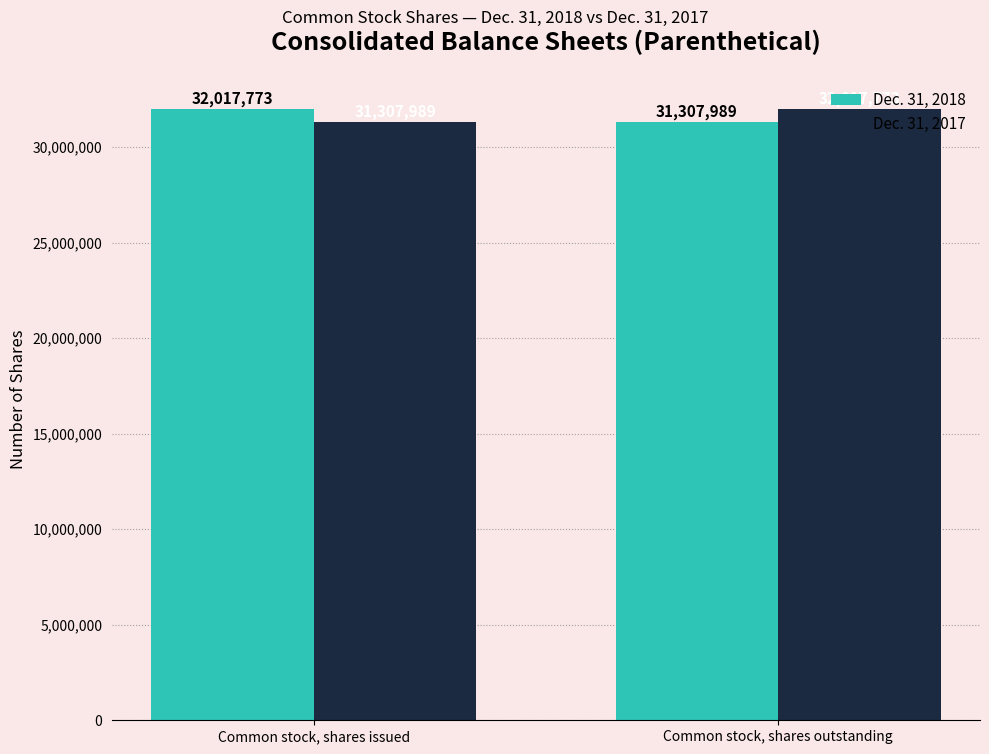

Rank the categories by Dec. 31, 2018 value from lowest to highest.

Common stock, shares outstanding, Common stock, shares issued